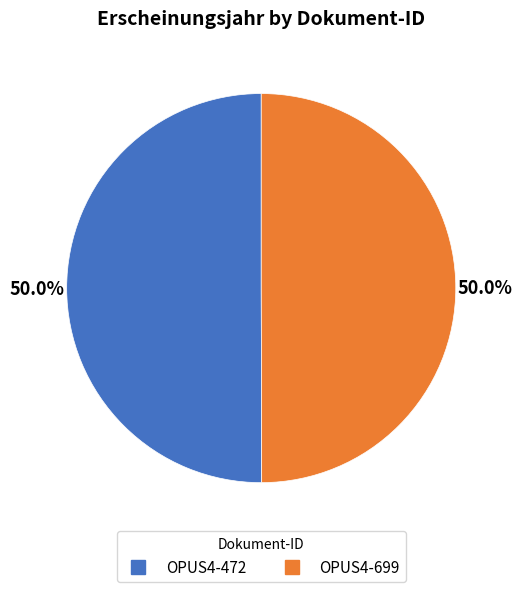

How much of the chart is everything except OPUS4-699?

50.0%